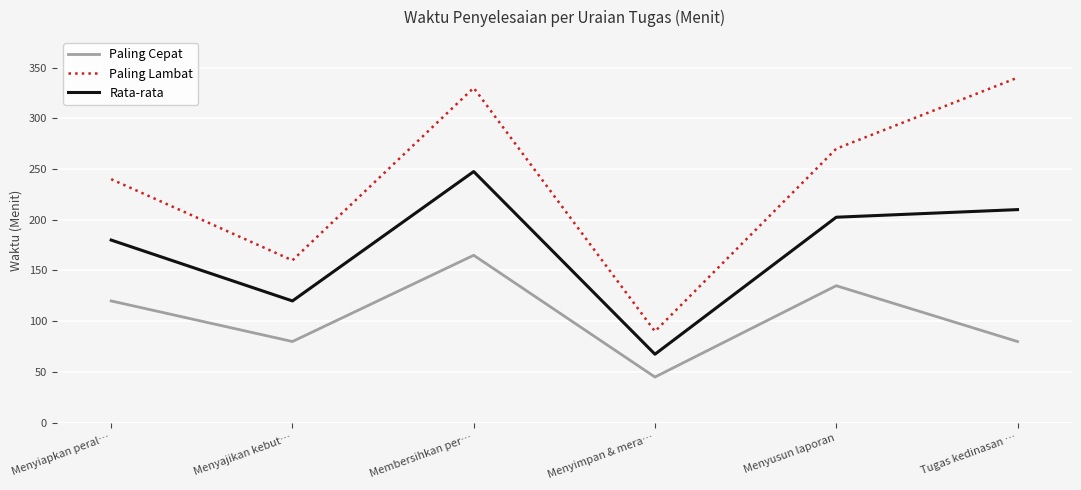

Which series has the widest spread of values?

Paling Lambat